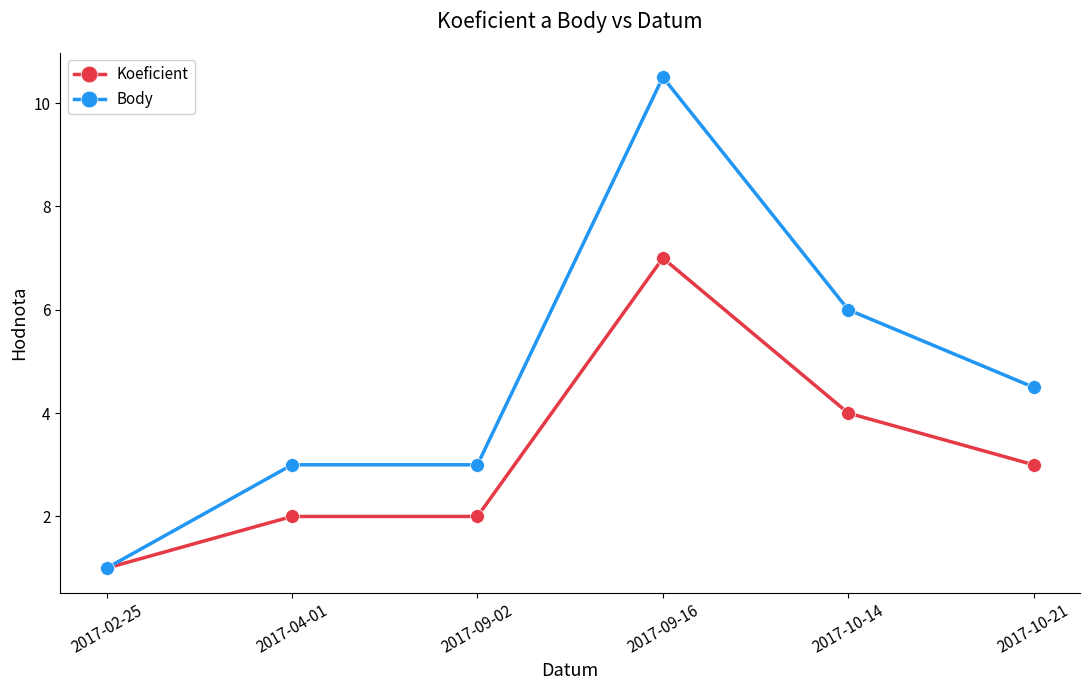

At how many categories does at least one series exceed 9?

1